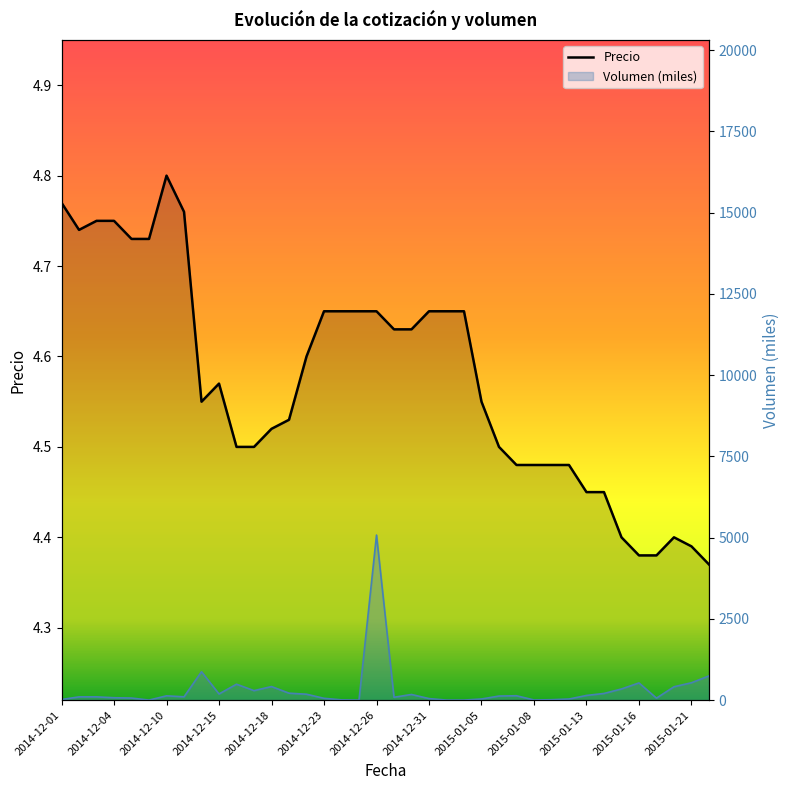

Which has a higher value, 28 or 2014-12-18?

2014-12-18